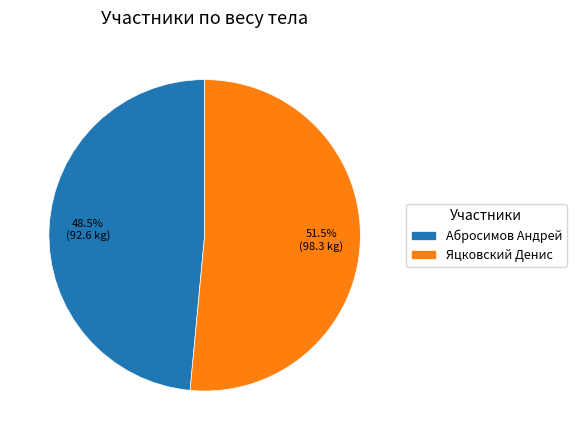

What is the total percentage of Яцковский Денис and Абросимов Андрей?

100.0%